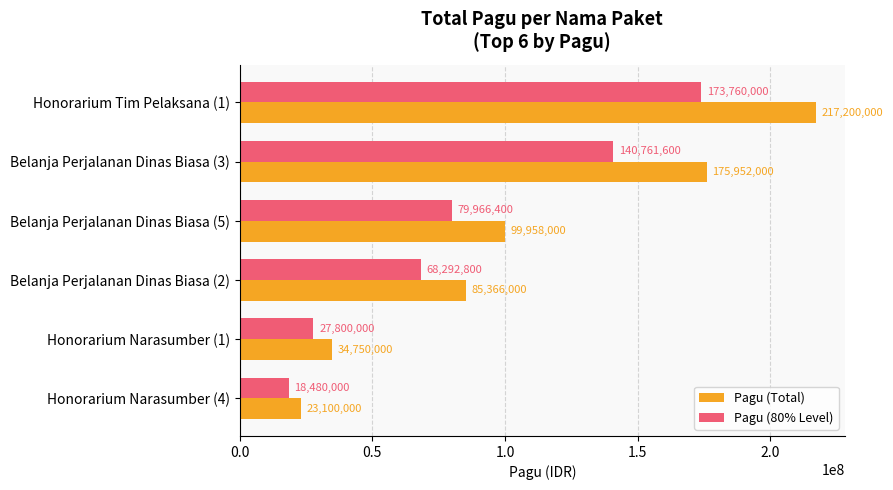

List the labels in order of Pagu (Total) value, largest first.

Honorarium Tim Pelaksana (1), Belanja Perjalanan Dinas Biasa (3), Belanja Perjalanan Dinas Biasa (5), Belanja Perjalanan Dinas Biasa (2), Honorarium Narasumber (1), Honorarium Narasumber (4)